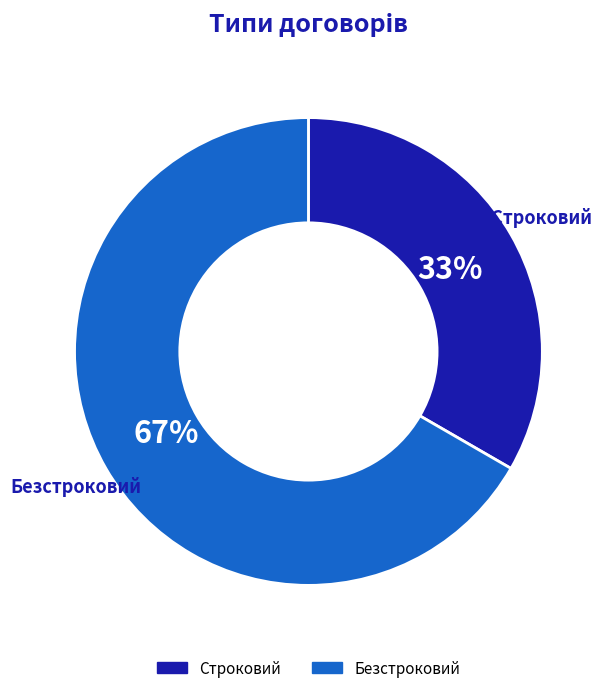

To the nearest percent, what is the average slice percentage?

50%